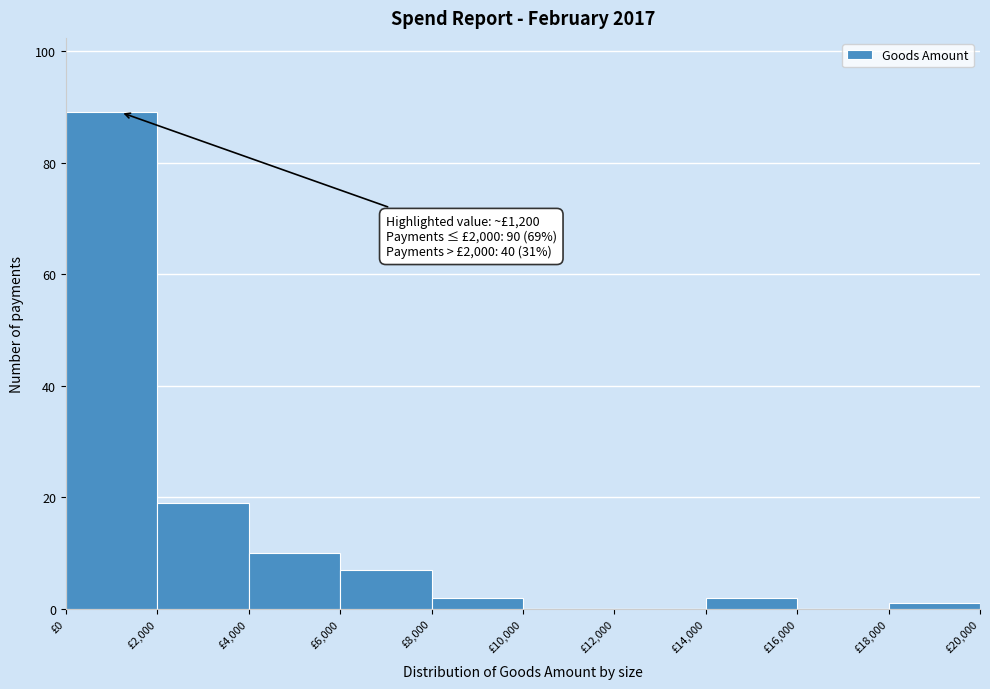

Which range on the x-axis has the tallest bar?

0 to 2000